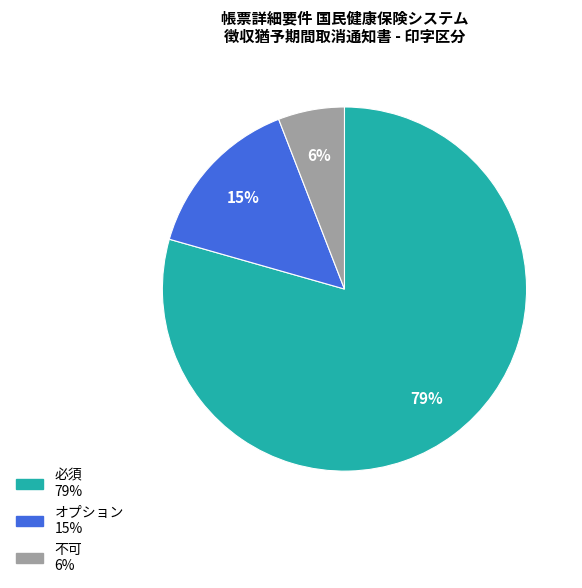

What is the largest slice in the pie chart?

必須